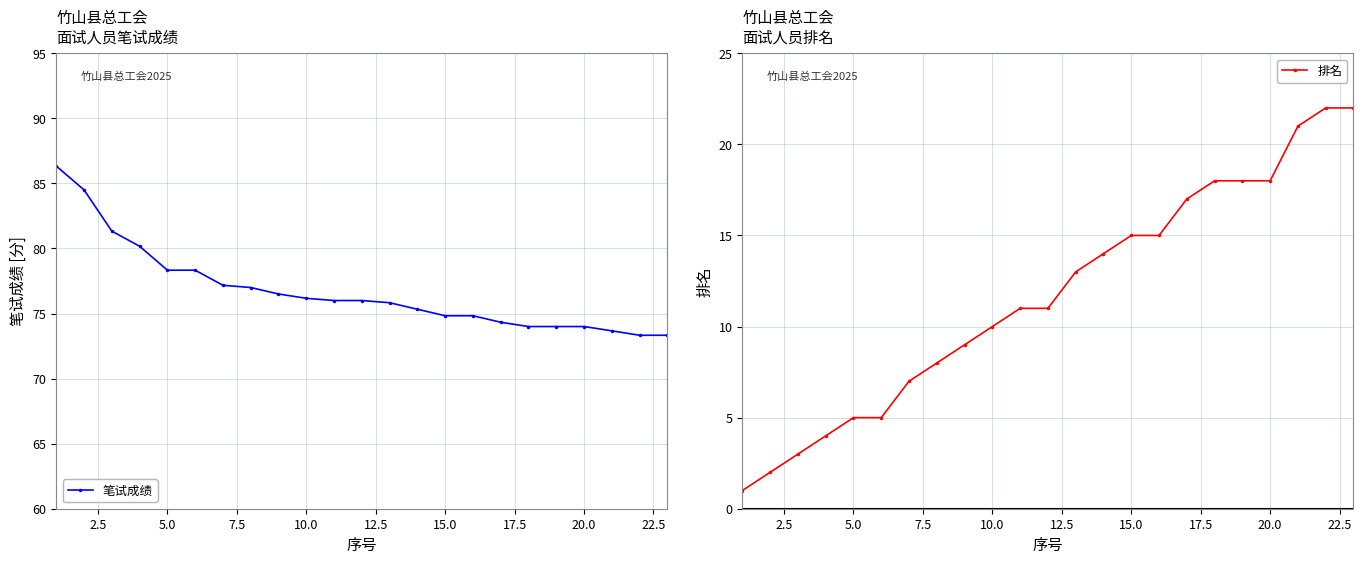

What is the lowest value of the 笔试成绩 series?

73.3